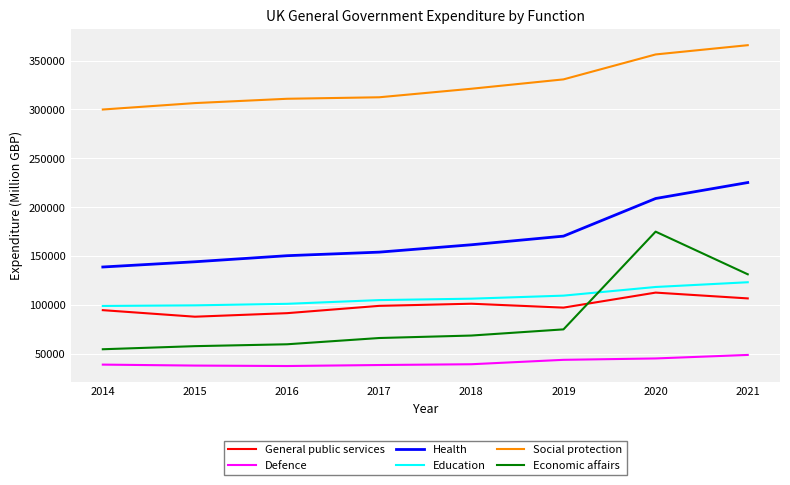

True or false: Health has more than 2 points higher than both neighbors.

False